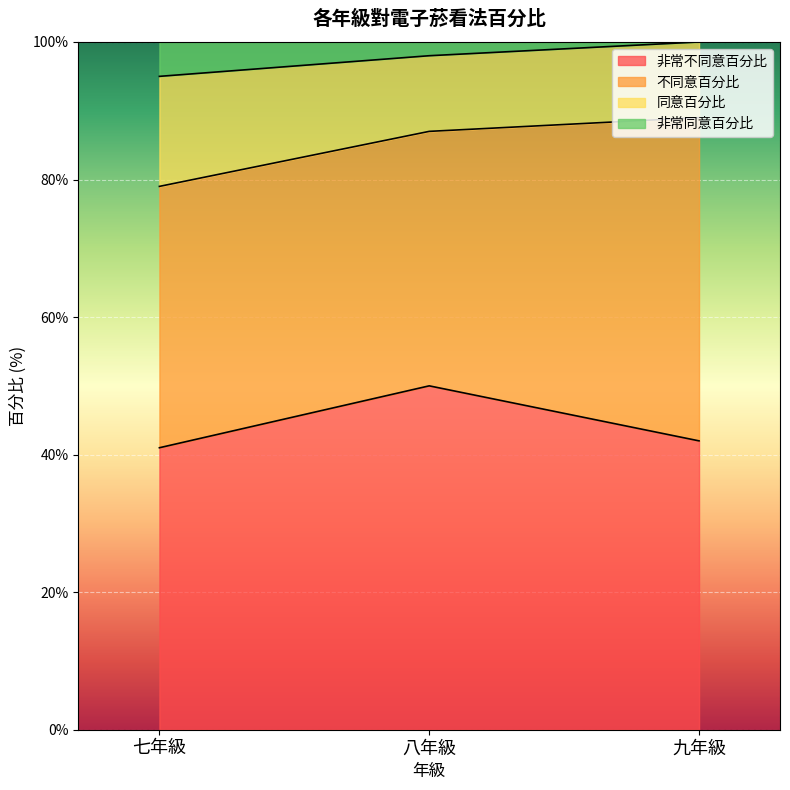

At how many categories does at least one series exceed 81?

3